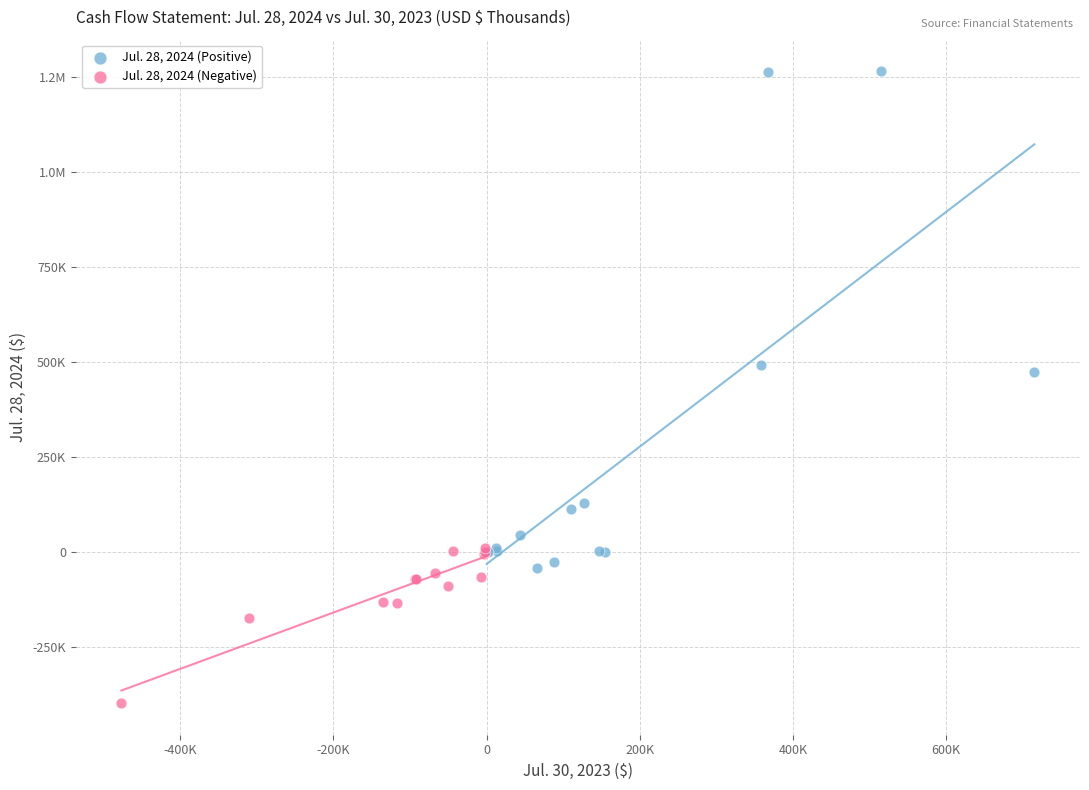

What are all the series names shown in the legend?

Jul. 28, 2024 (Positive), Jul. 28, 2024 (Negative)